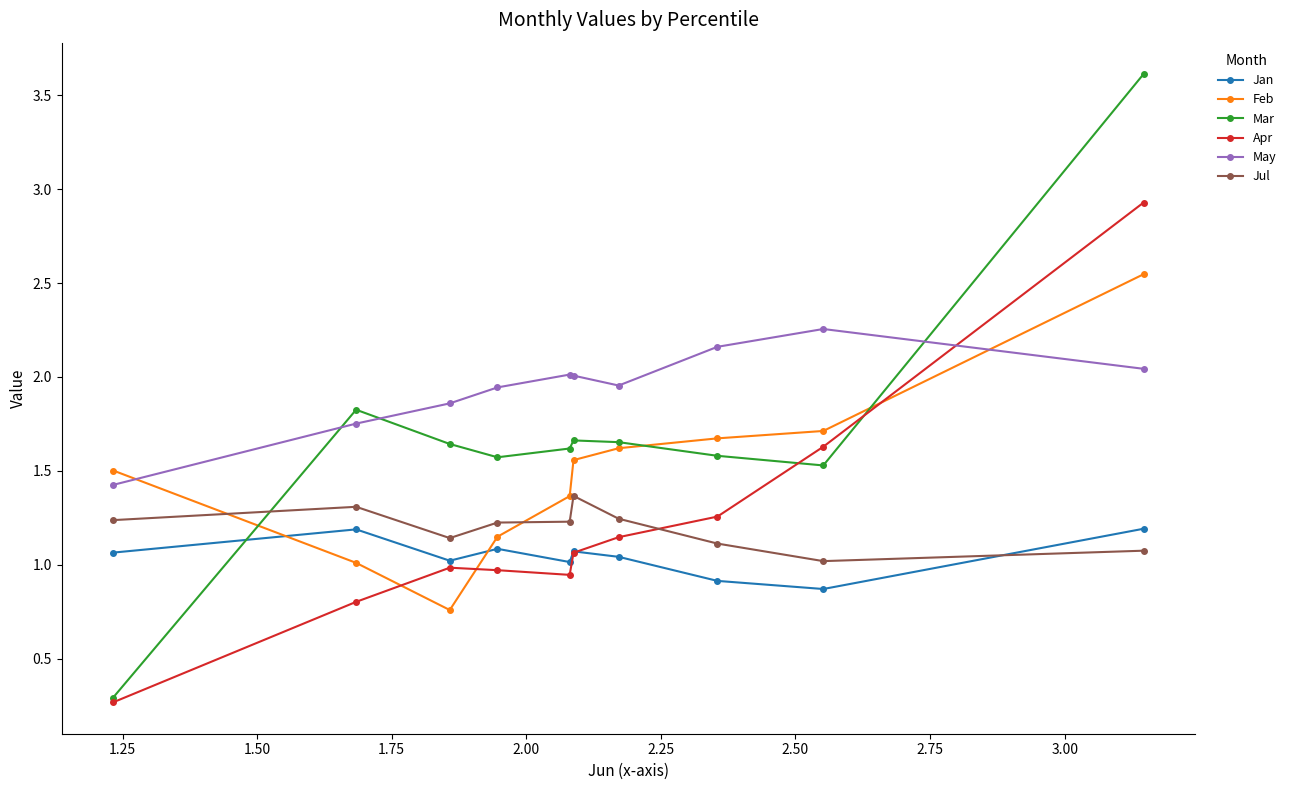

True or false: Jul and May cross at least once.

False